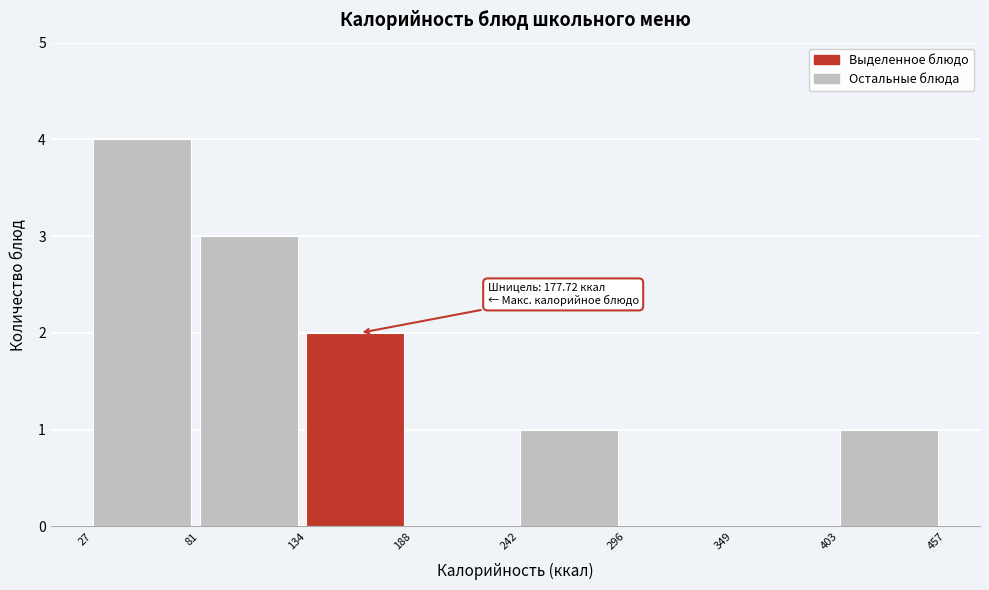

Which range on the x-axis has the tallest bar?

27 to 81